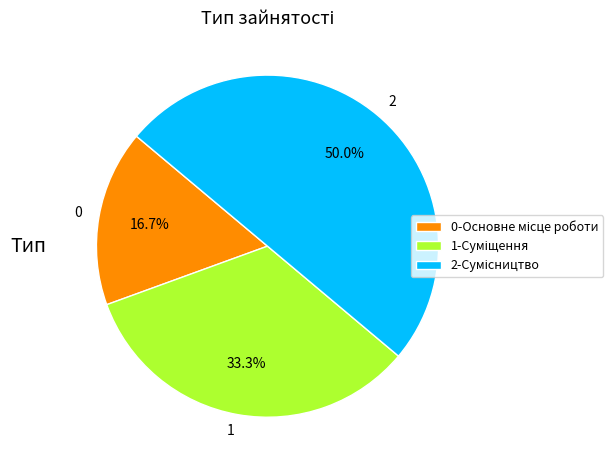

How many slices are in this pie chart?

3